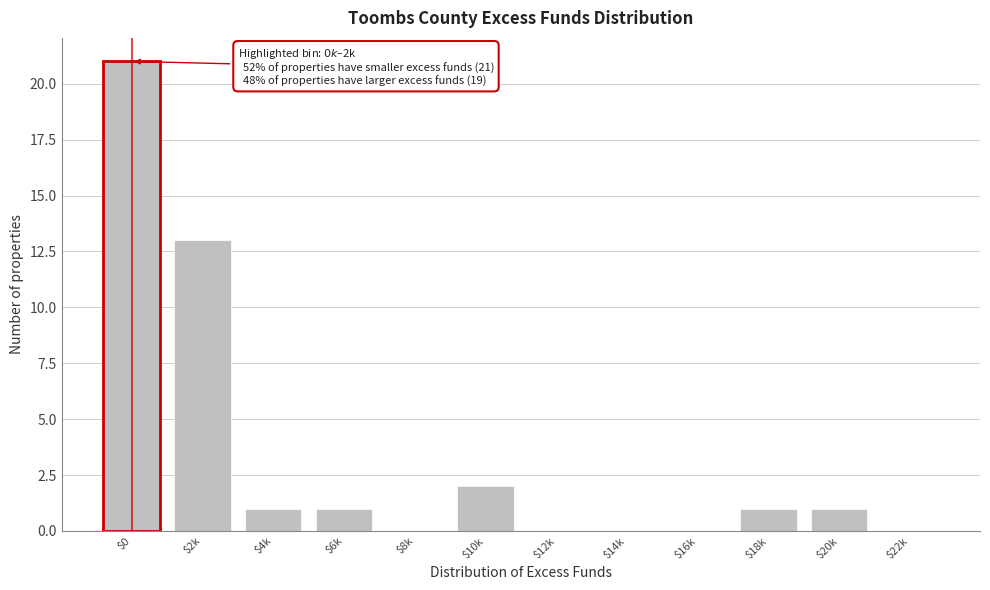

At which label is the value closest to 10?

$2k